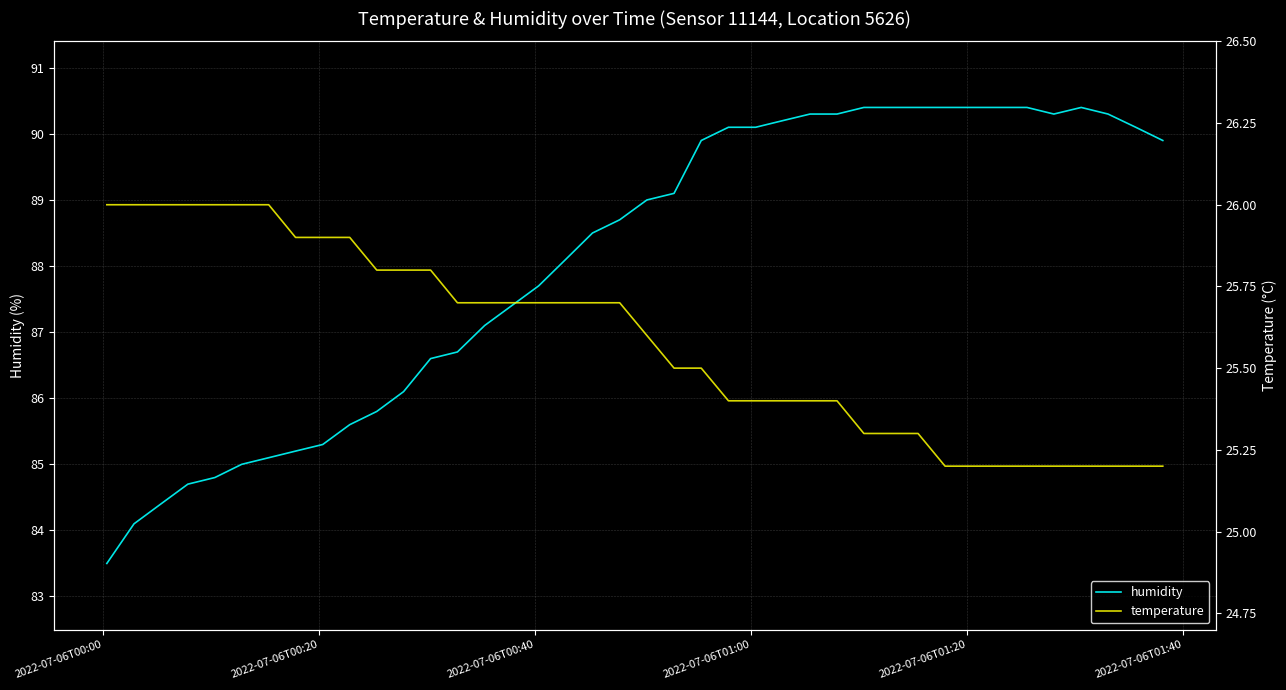

What are all the series names shown in the legend?

humidity, temperature